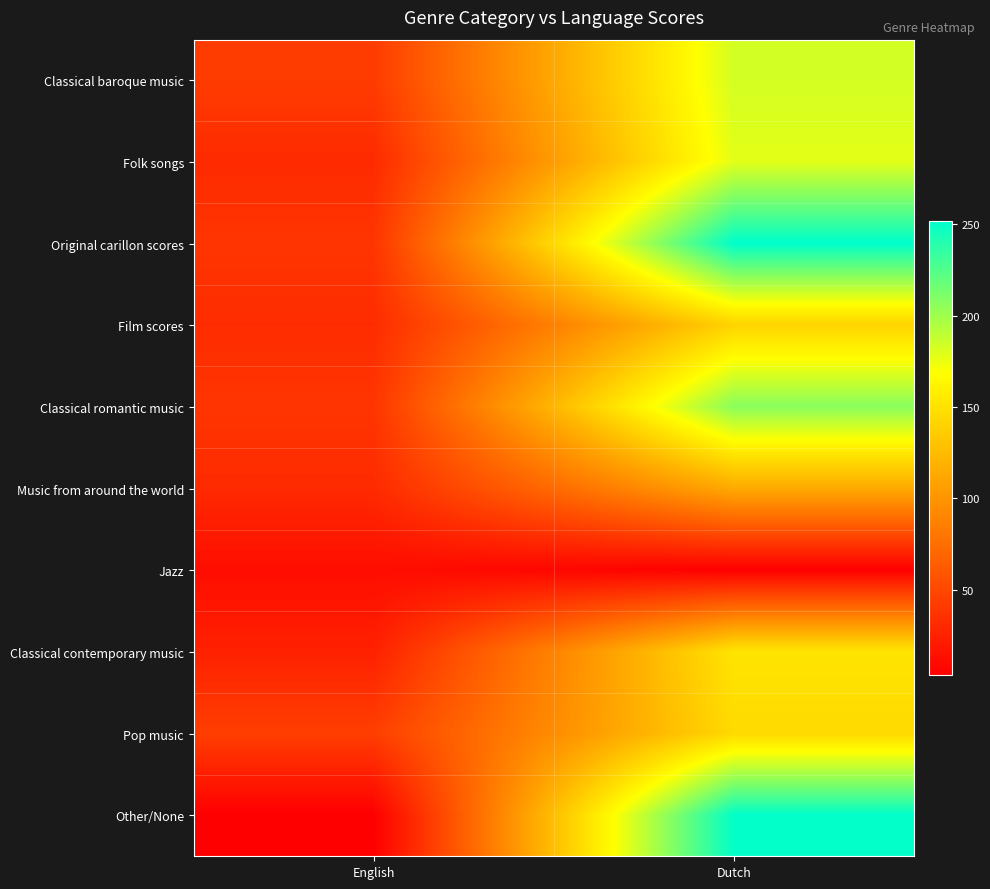

How many series are shown in this chart?

10